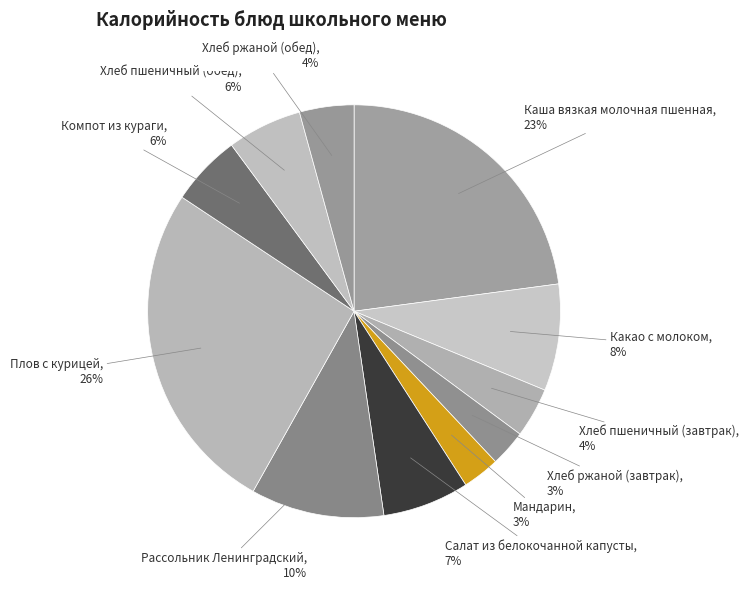

The Хлеб пшеничный (завтрак) slice represents 14% of the pie. True or false?

False